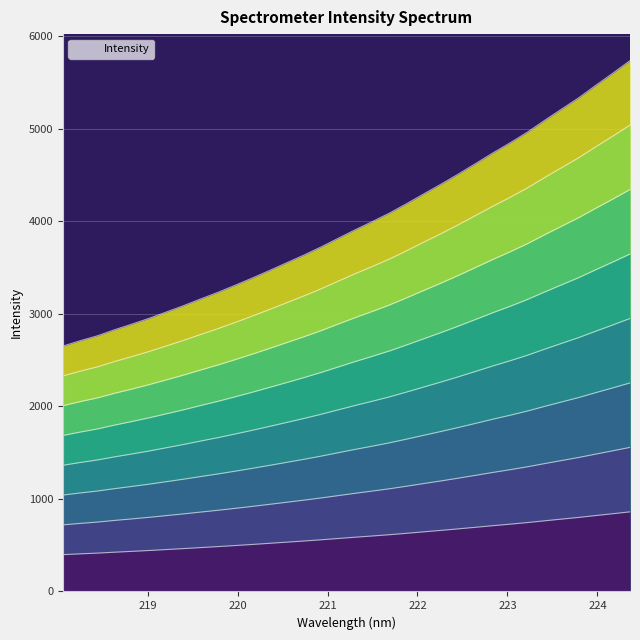

Count the number of values greater than 3434.

17